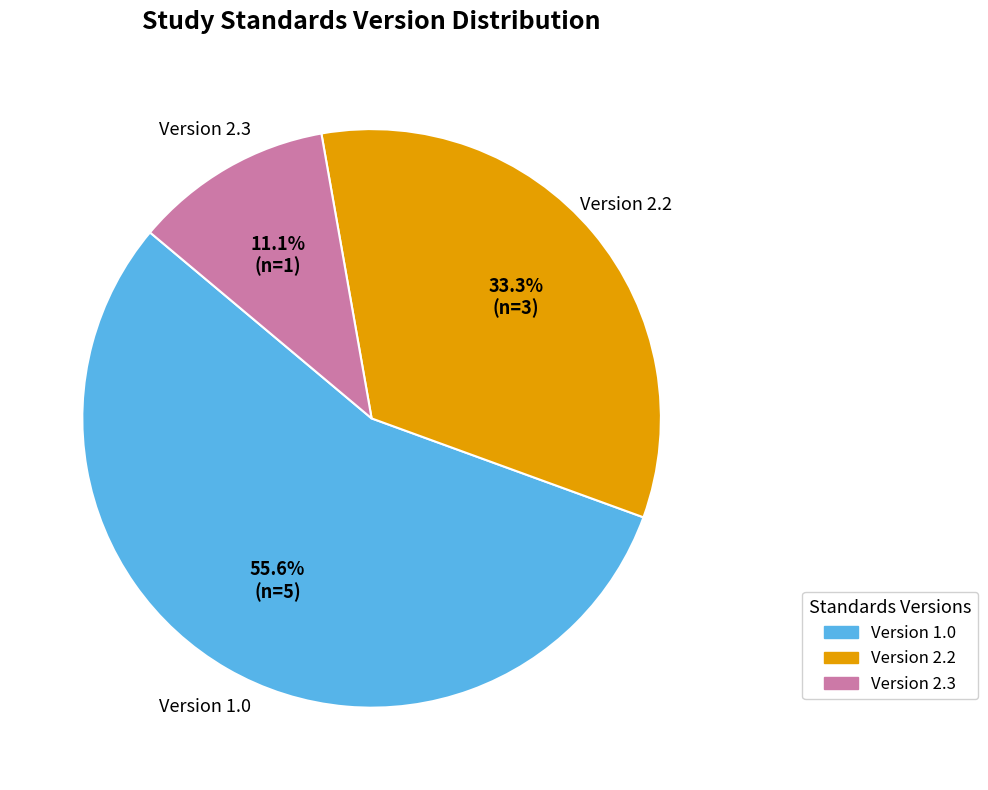

How much of the chart is everything except Version 2.2?

66.7%